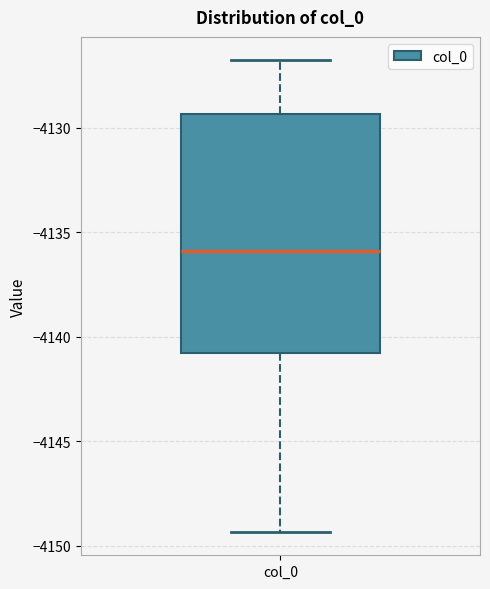

Where does the upper whisker of the box for col_0 end on the y-axis? The values are not printed on the chart, so give them approximately, as read against the axis.

-4127.0